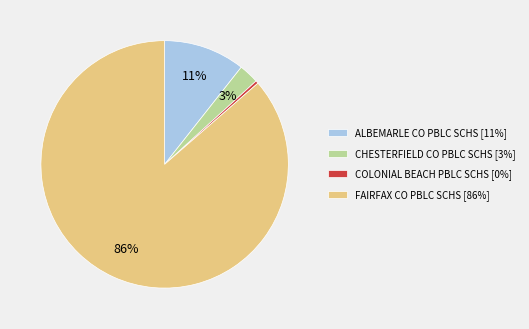

Rank the categories by value from highest to lowest.

FAIRFAX CO PBLC SCHS, ALBEMARLE CO PBLC SCHS, CHESTERFIELD CO PBLC SCHS, COLONIAL BEACH PBLC SCHS